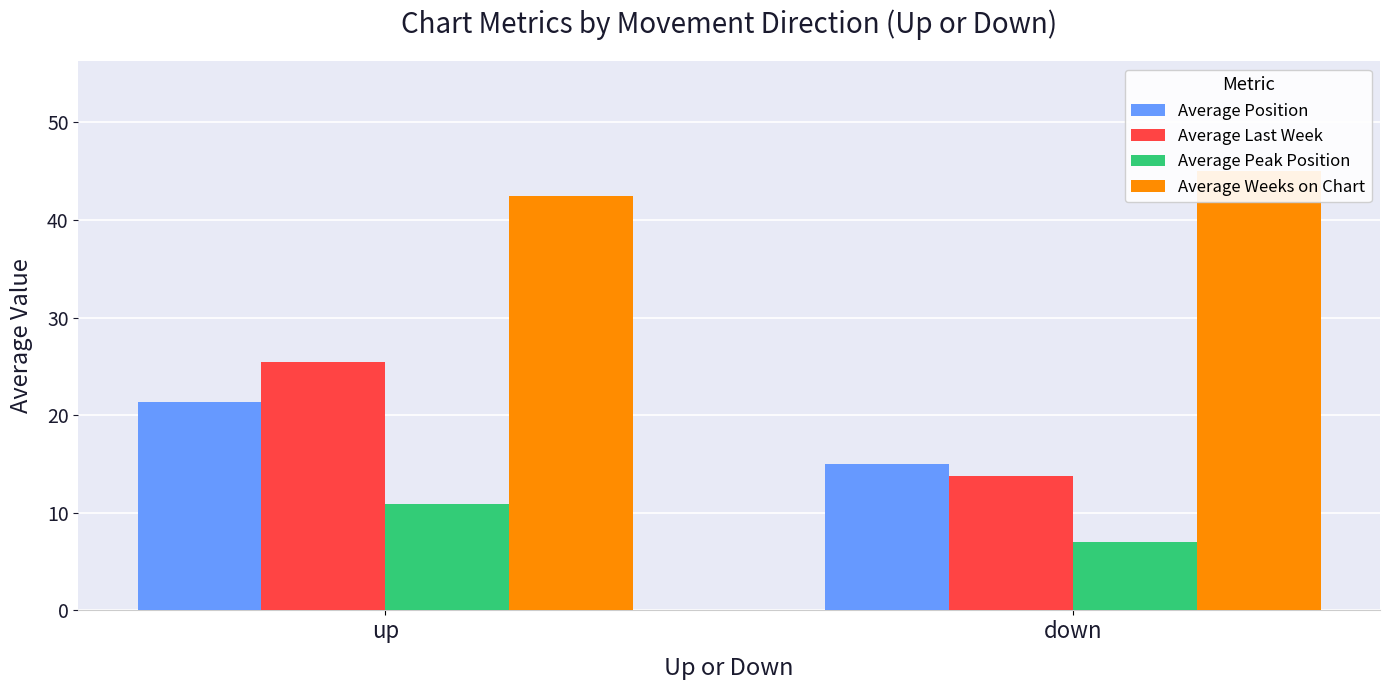

Reading left to right, list all the values displayed in this chart.

Average Position: up=21.3	down=15.0
Average Last Week: up=25.4	down=13.8
Average Peak Position: up=10.9	down=7.0
Average Weeks on Chart: up=42.4	down=45.0